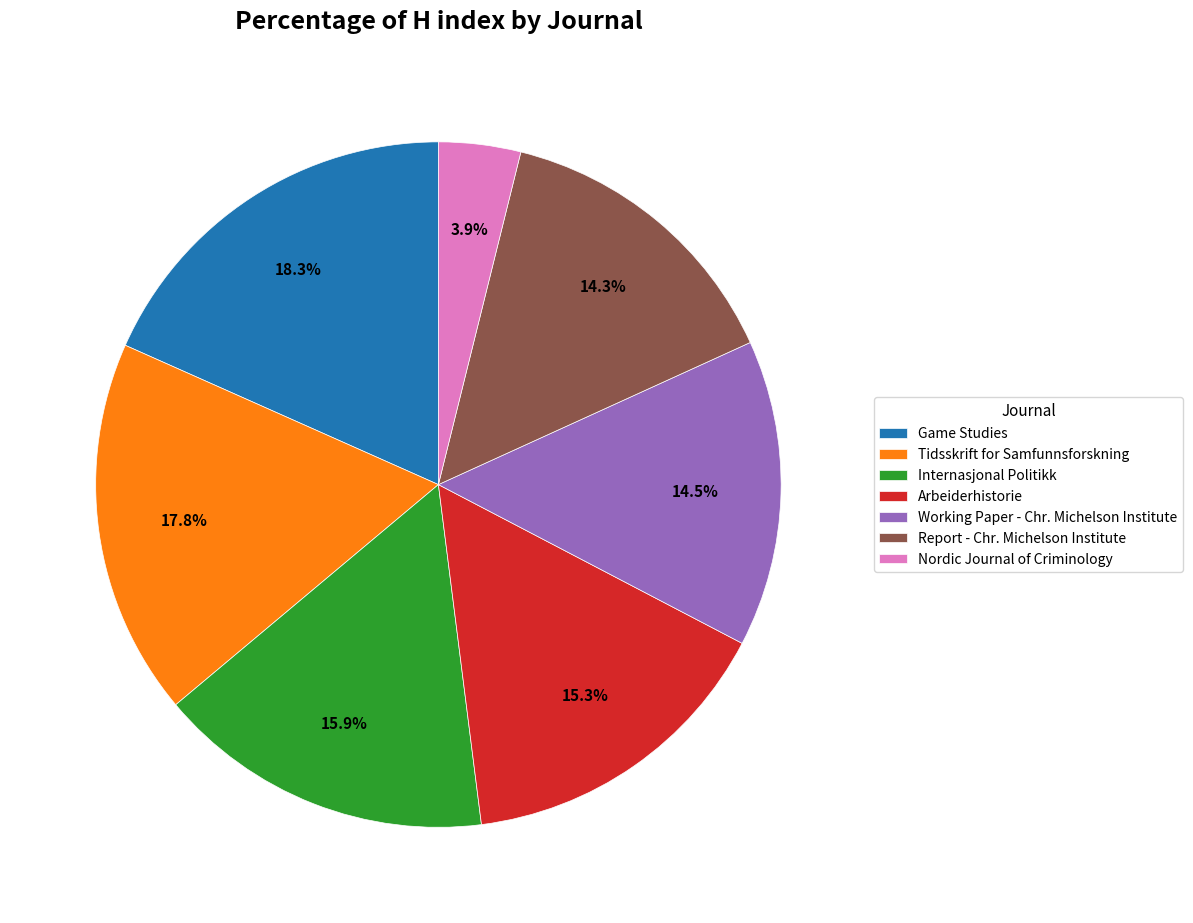

Count the number of slices in the pie.

7